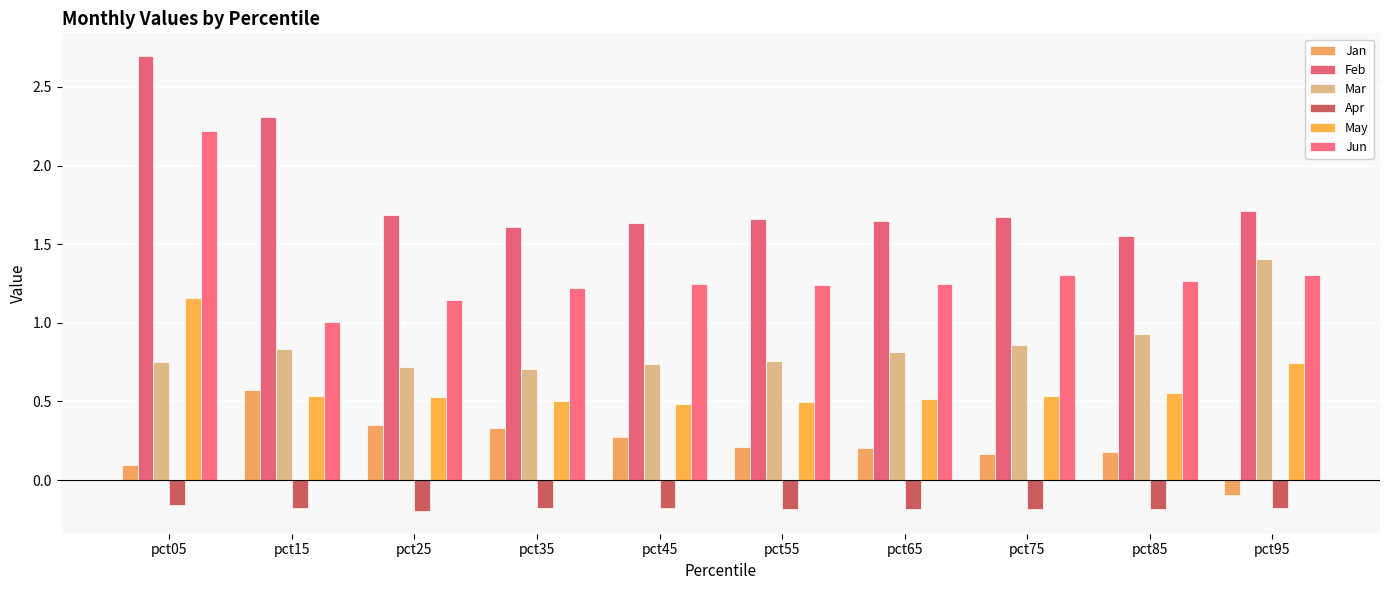

What are all the series names shown in the legend?

Jan, Feb, Mar, Apr, May, Jun